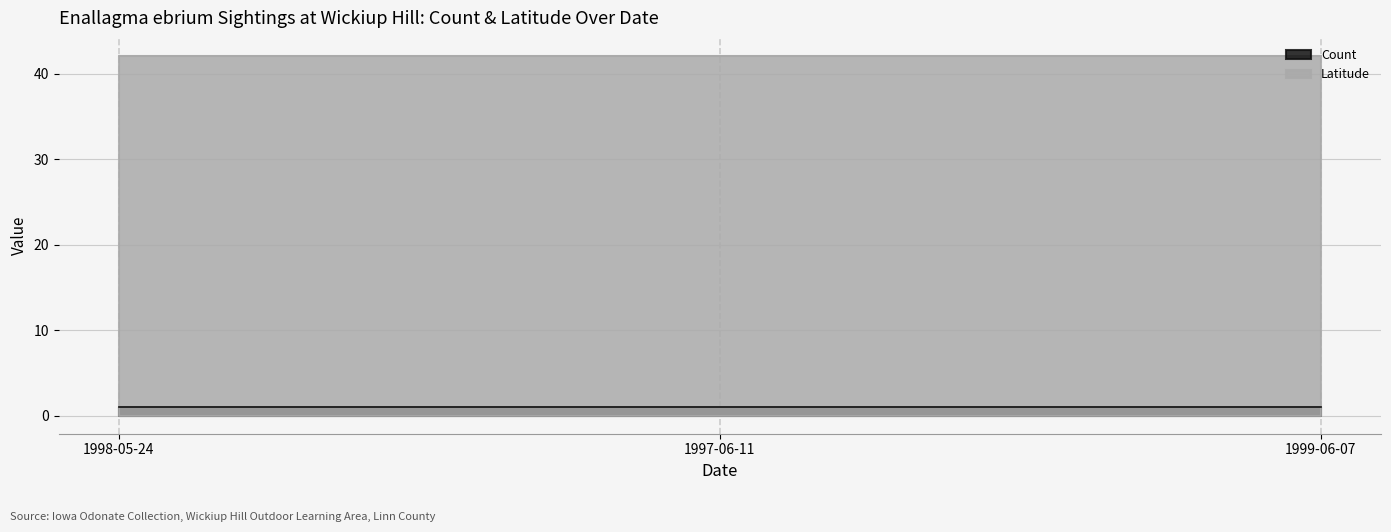

Count the number of data series in this chart.

2